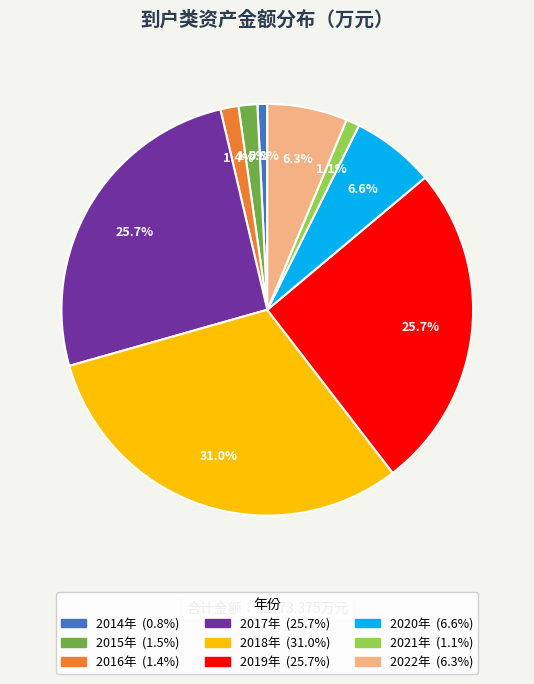

To the nearest percent, what is the average slice percentage?

11%